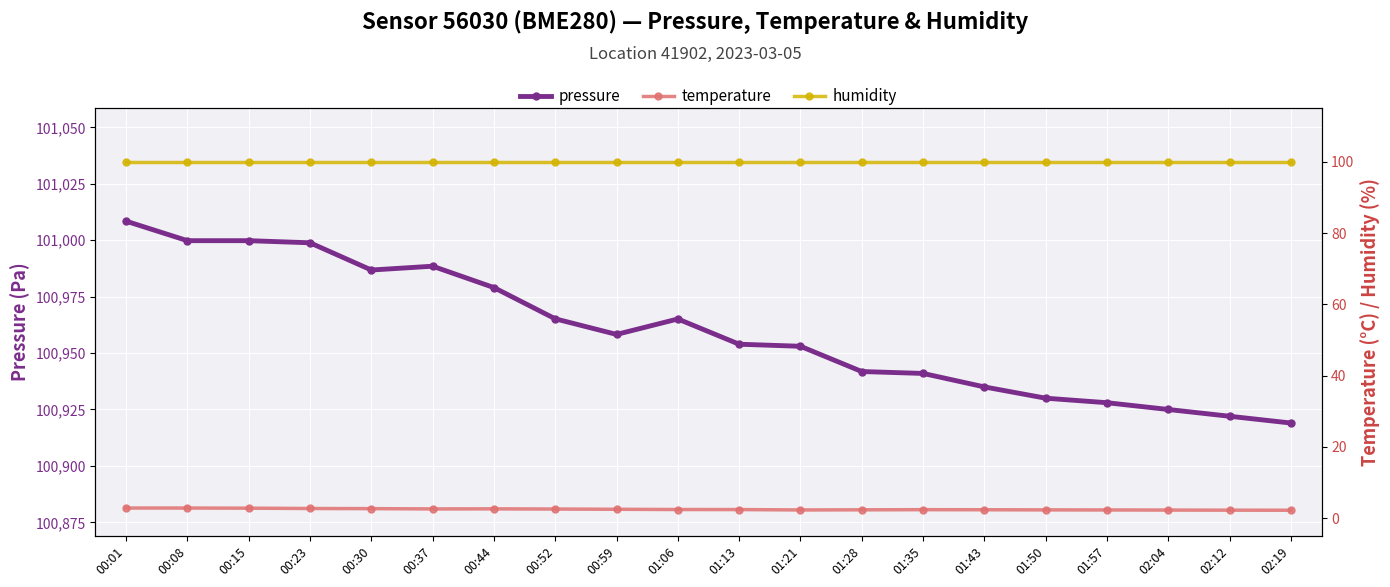

Where is the first local minimum for pressure?

00:30